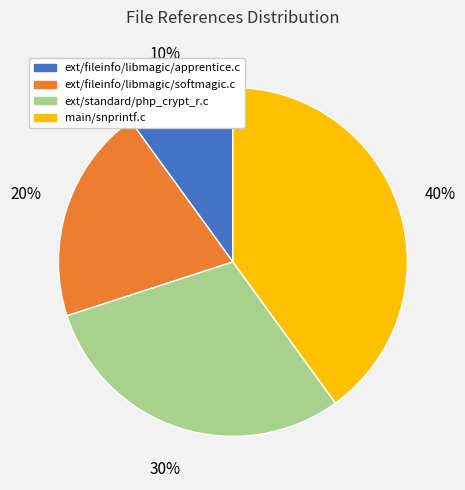

To the nearest percent, what portion does main/snprintf.c represent?

40%